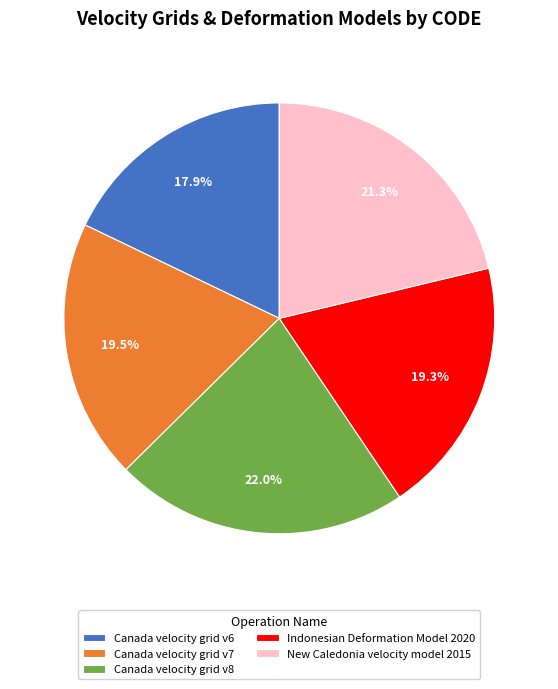

To the nearest percent, what percentage of the pie is Indonesian Deformation Model 2020?

19%